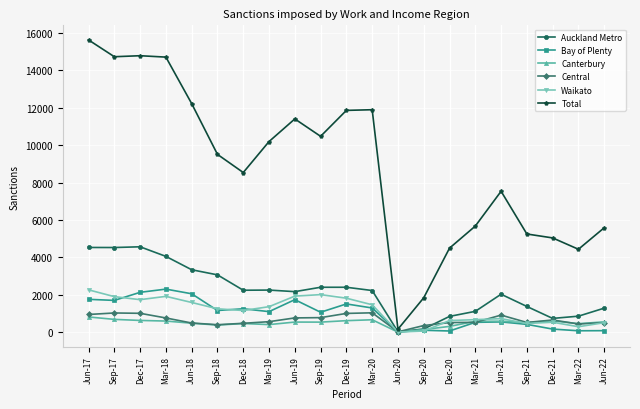

In Bay of Plenty, how many points are higher than both neighbors (excluding endpoints)?

6